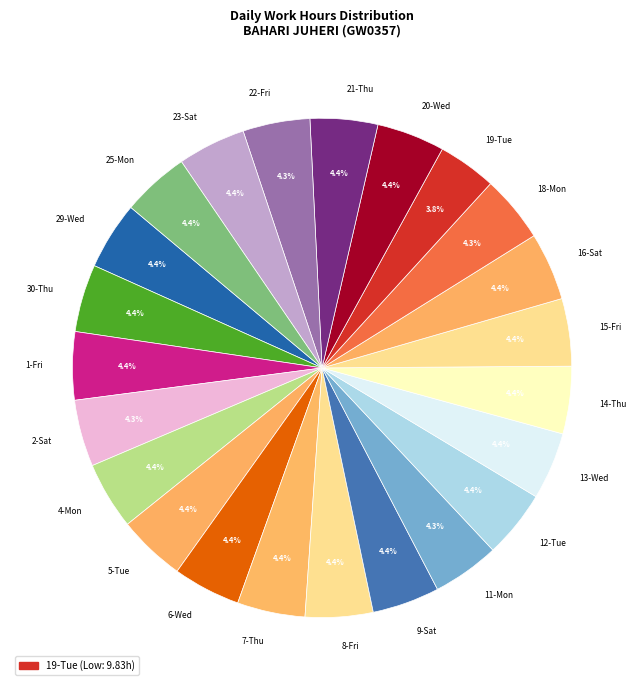

Which slice is the smallest?

19-Tue